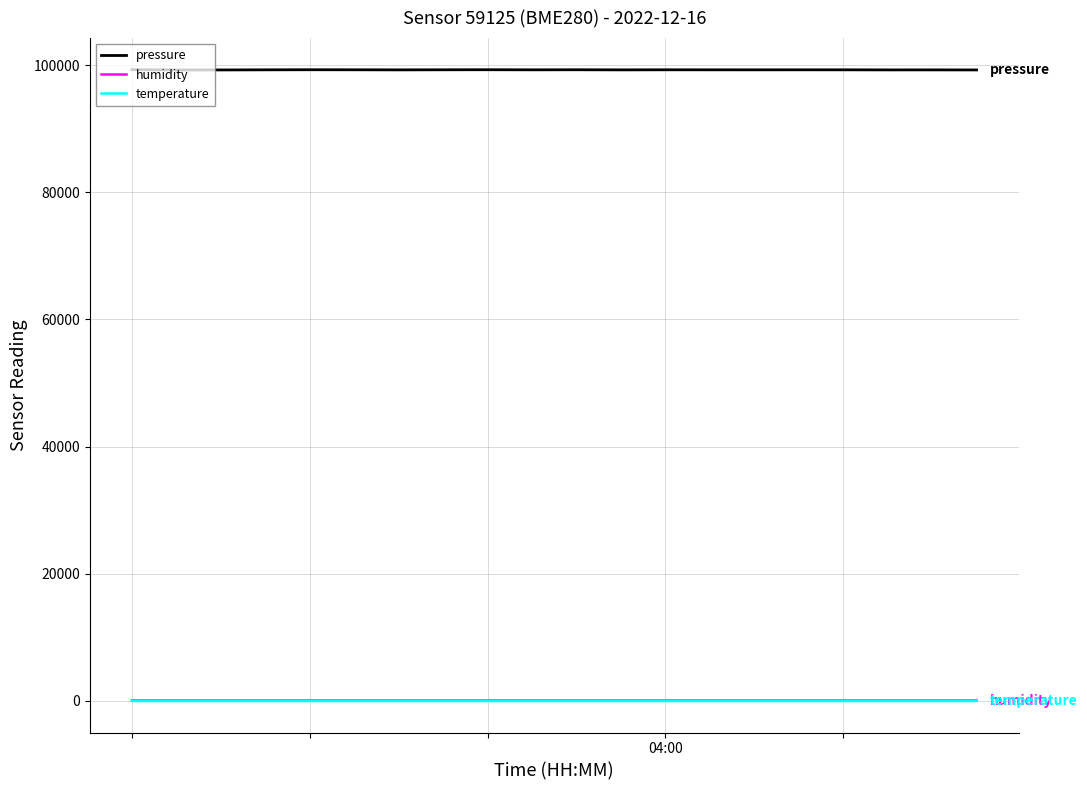

True or false: pressure and humidity cross at least once.

False